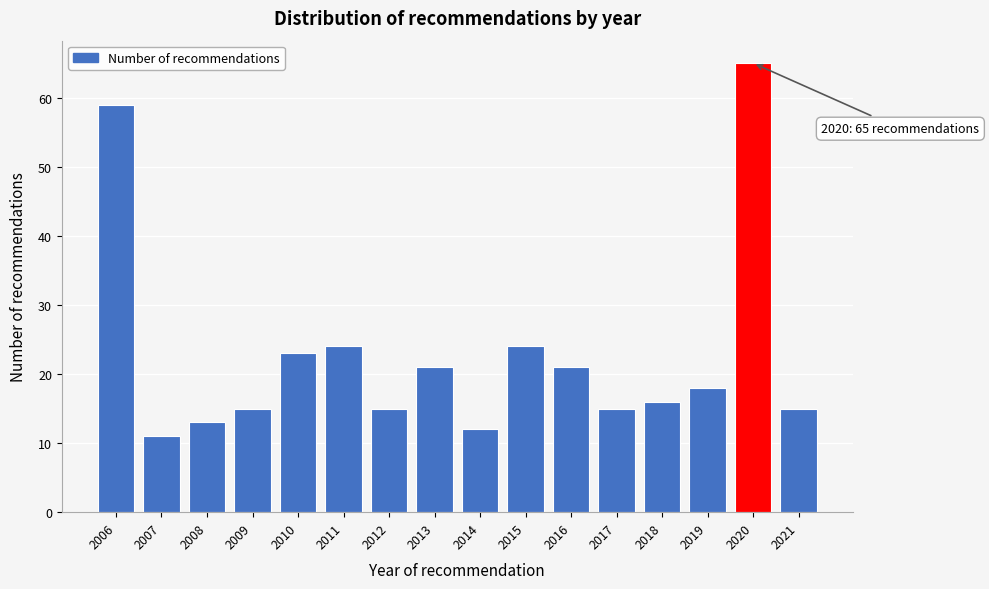

Reading left to right, what are all the values shown in this chart?

59	11	13	15	23	24	15	21	12	24	21	15	16	18	65	15